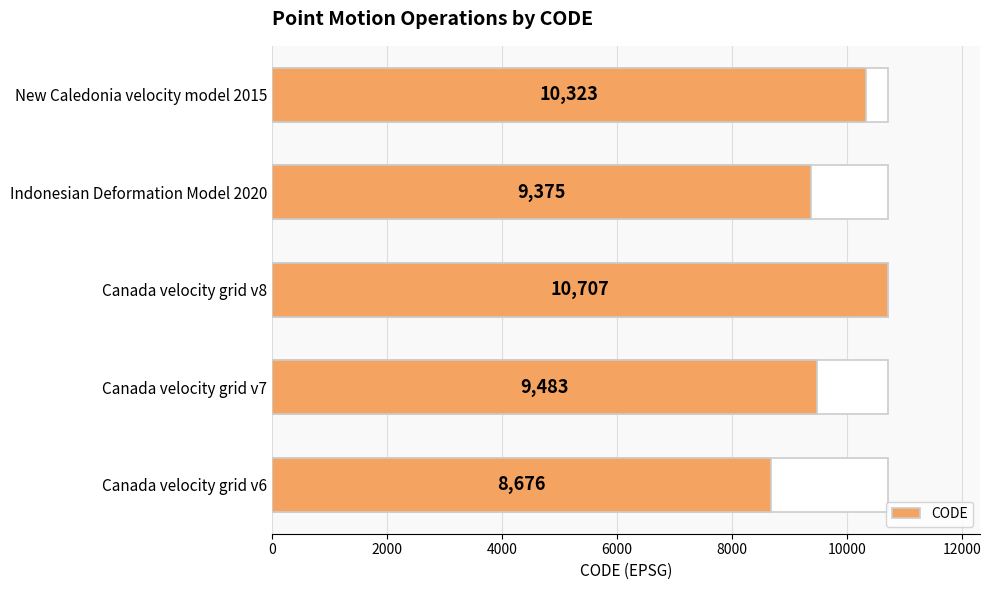

True or false: the data shows 16182 at Canada velocity grid v8.

False